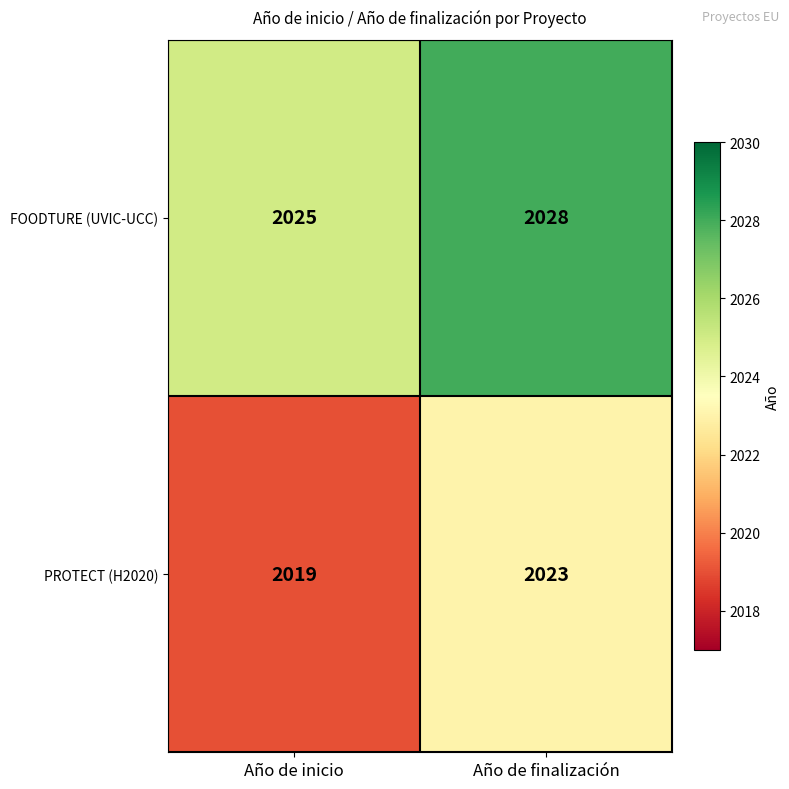

Is it true that FOODTURE (UVIC-UCC) equals 2849 at Año de finalización?

False